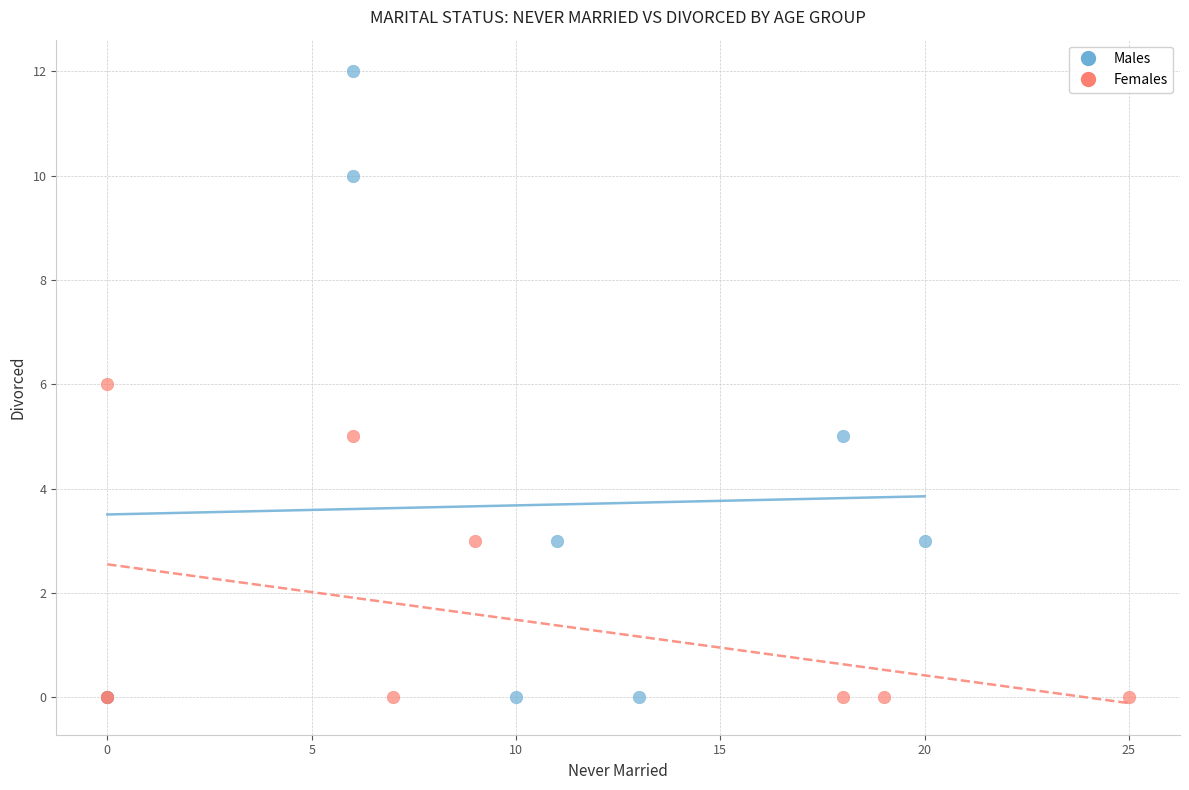

Which series has the largest Y range (max minus min)?

Males